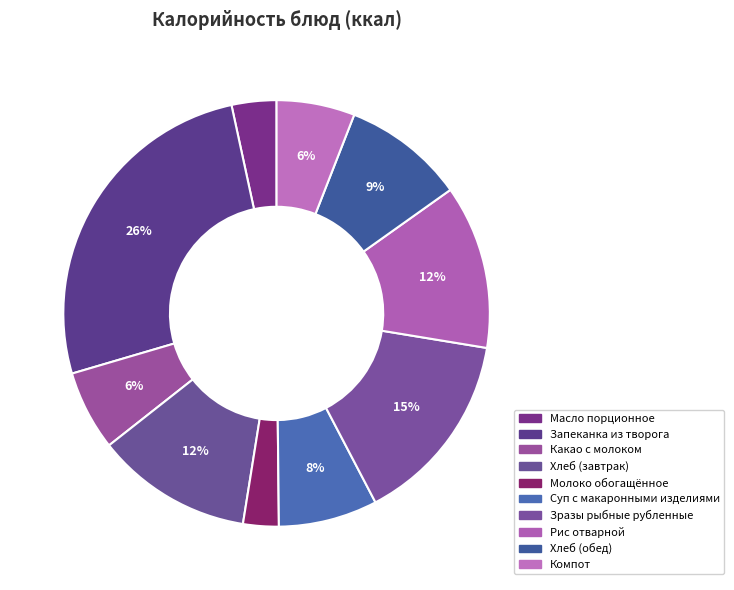

Is it true that Суп с макаронными изделиями is 1% of the pie?

False